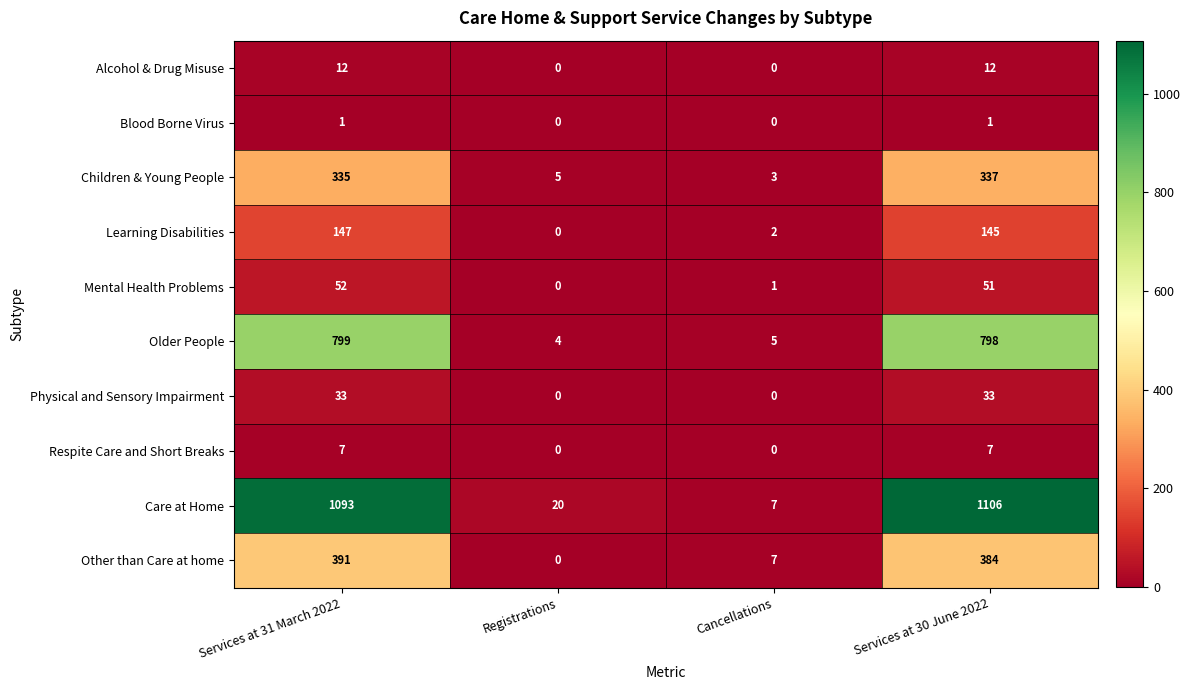

What is the minimum value for Care at Home?

7